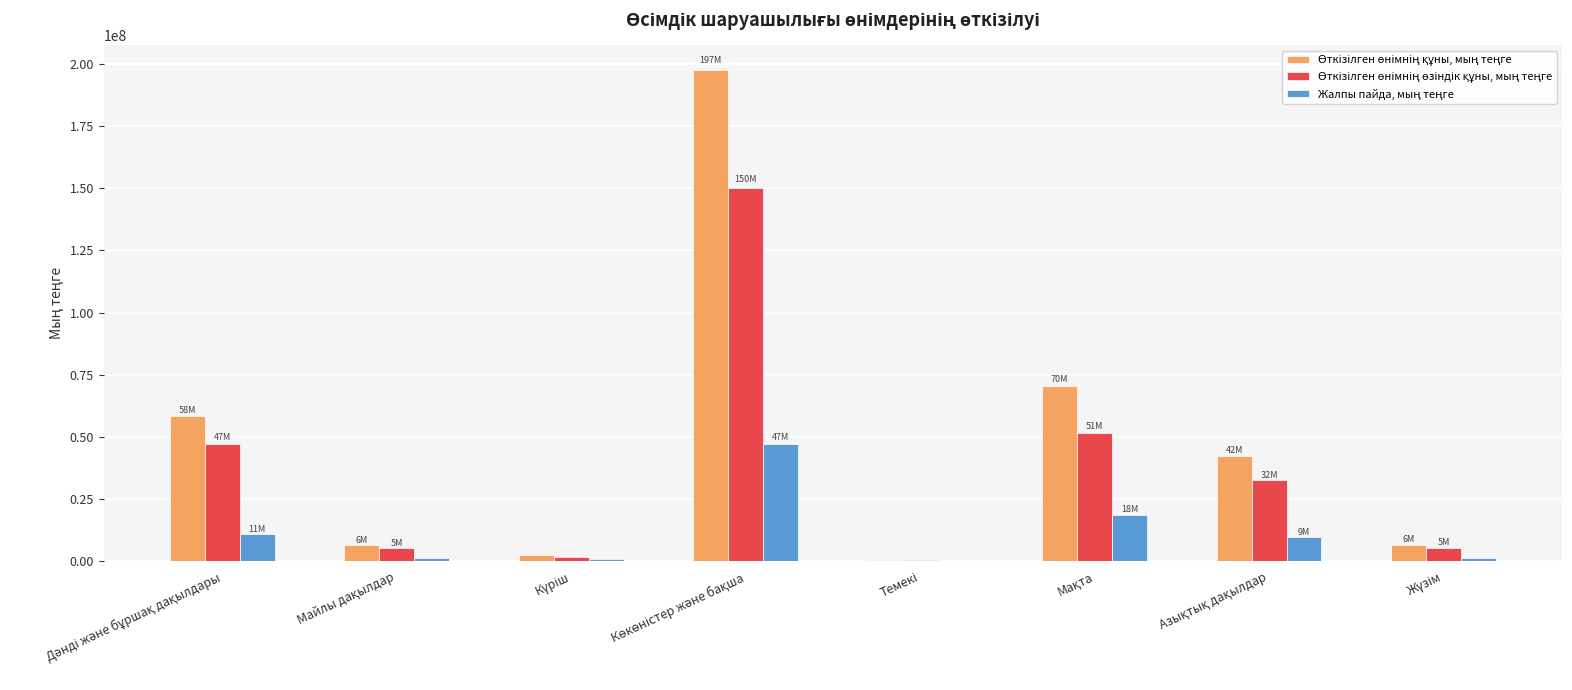

What is the maximum value shown in the chart?

197591436